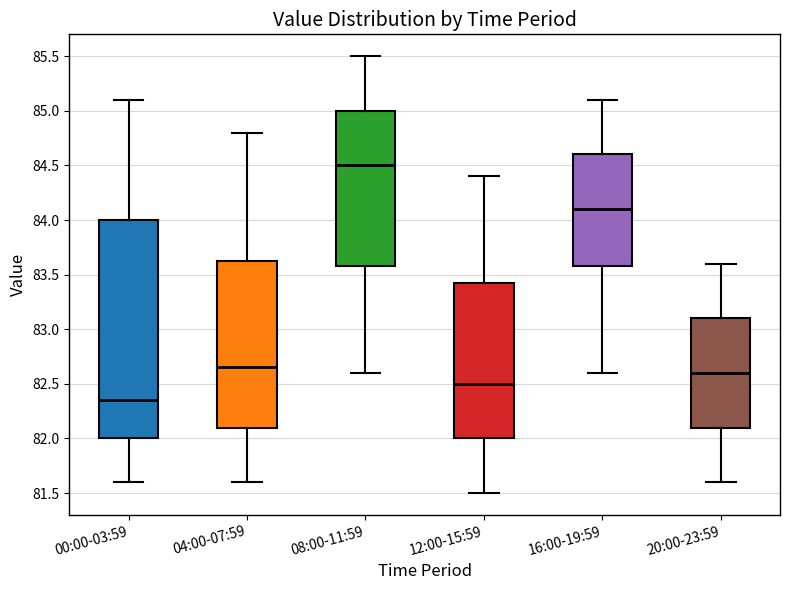

Reading left to right, transcribe this box plot: for each box, give where its median line is, the range the box spans, and where its two whiskers end, as read against the y-axis. The values are not printed on the chart, so give them approximately, as read against the axis.

00:00-03:59: median 82.35, box 82.00 to 84.00, whiskers 81.60 to 85.10
04:00-07:59: median 82.65, box 82.10 to 83.65, whiskers 81.60 to 84.80
08:00-11:59: median 84.50, box 83.60 to 85.00, whiskers 82.60 to 85.50
12:00-15:59: median 82.50, box 82.00 to 83.45, whiskers 81.50 to 84.40
16:00-19:59: median 84.10, box 83.60 to 84.60, whiskers 82.60 to 85.10
20:00-23:59: median 82.60, box 82.10 to 83.10, whiskers 81.60 to 83.60